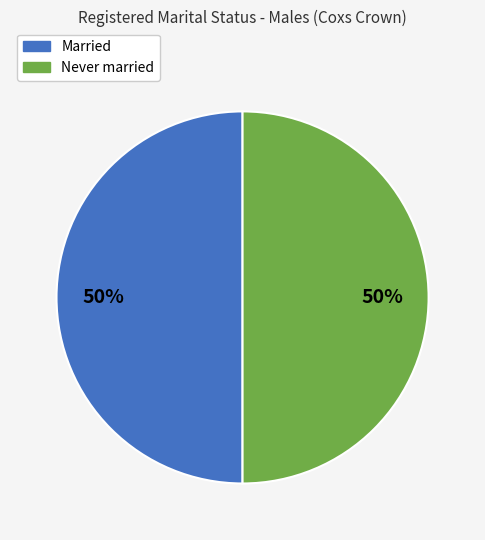

Do Never married and Married together represent more than half of the pie?

Yes